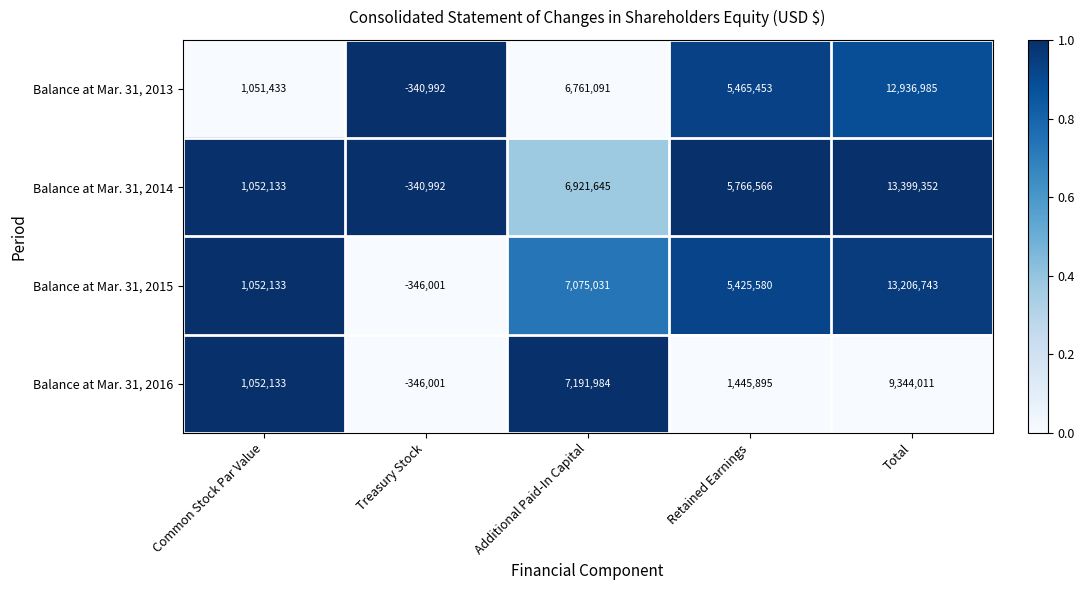

Read the Balance at Mar. 31, 2016 value at Total, to the nearest 10.

9344010